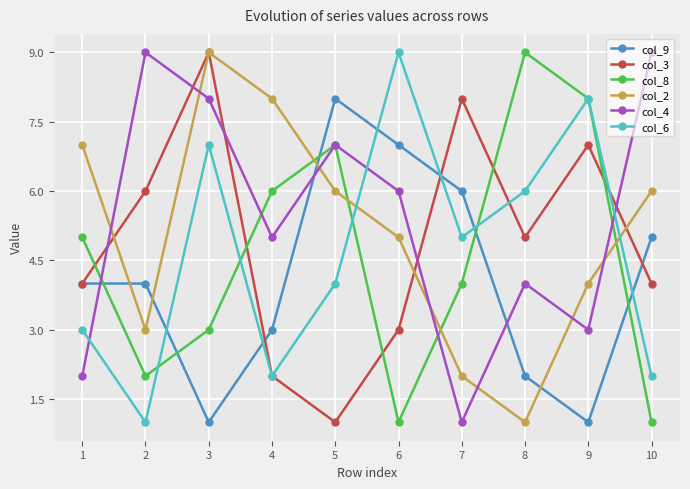

Is this an area chart (filled region under the line)?

No